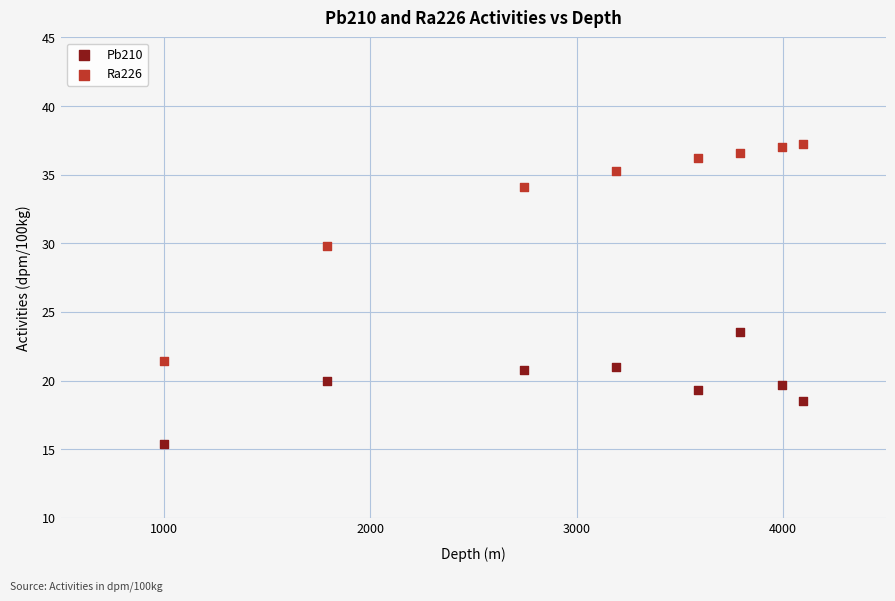

Which series has the largest Y range (max minus min)?

Ra226